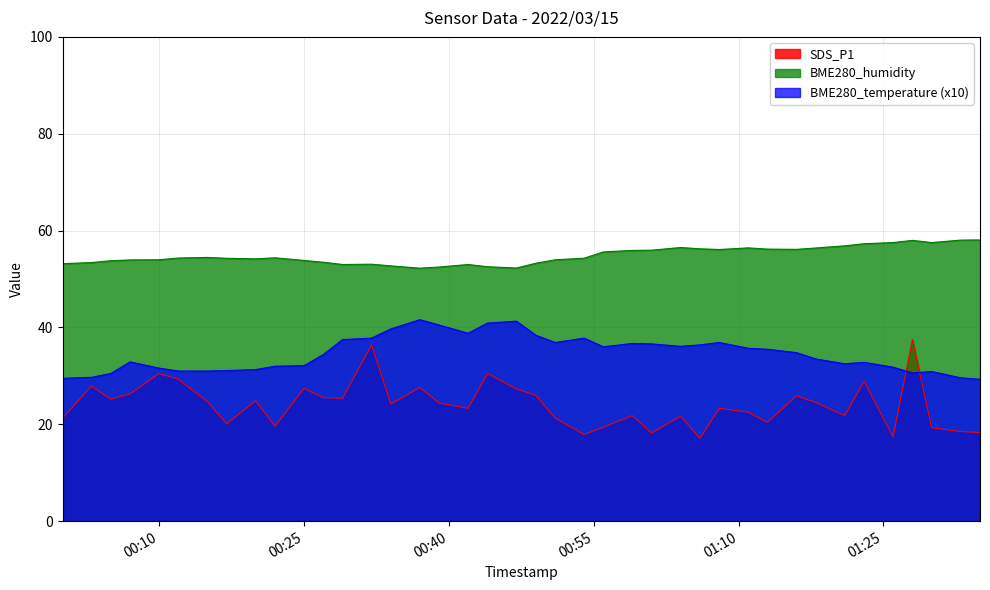

True or false: SDS_P1 and BME280_humidity intersect in this chart.

False